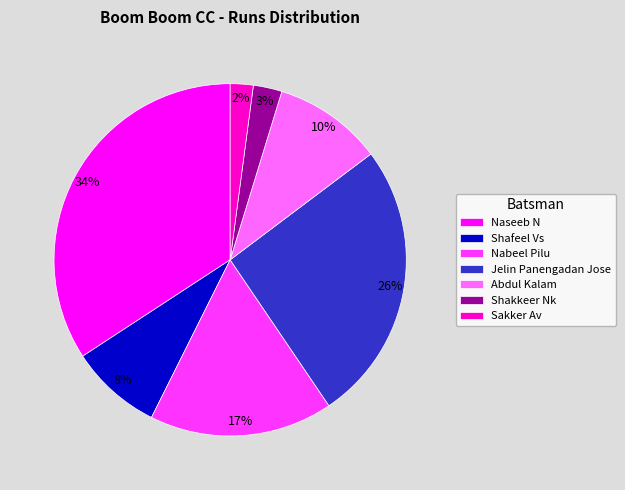

Combined, do Shakkeer Nk and Naseeb N account for over 50%?

No